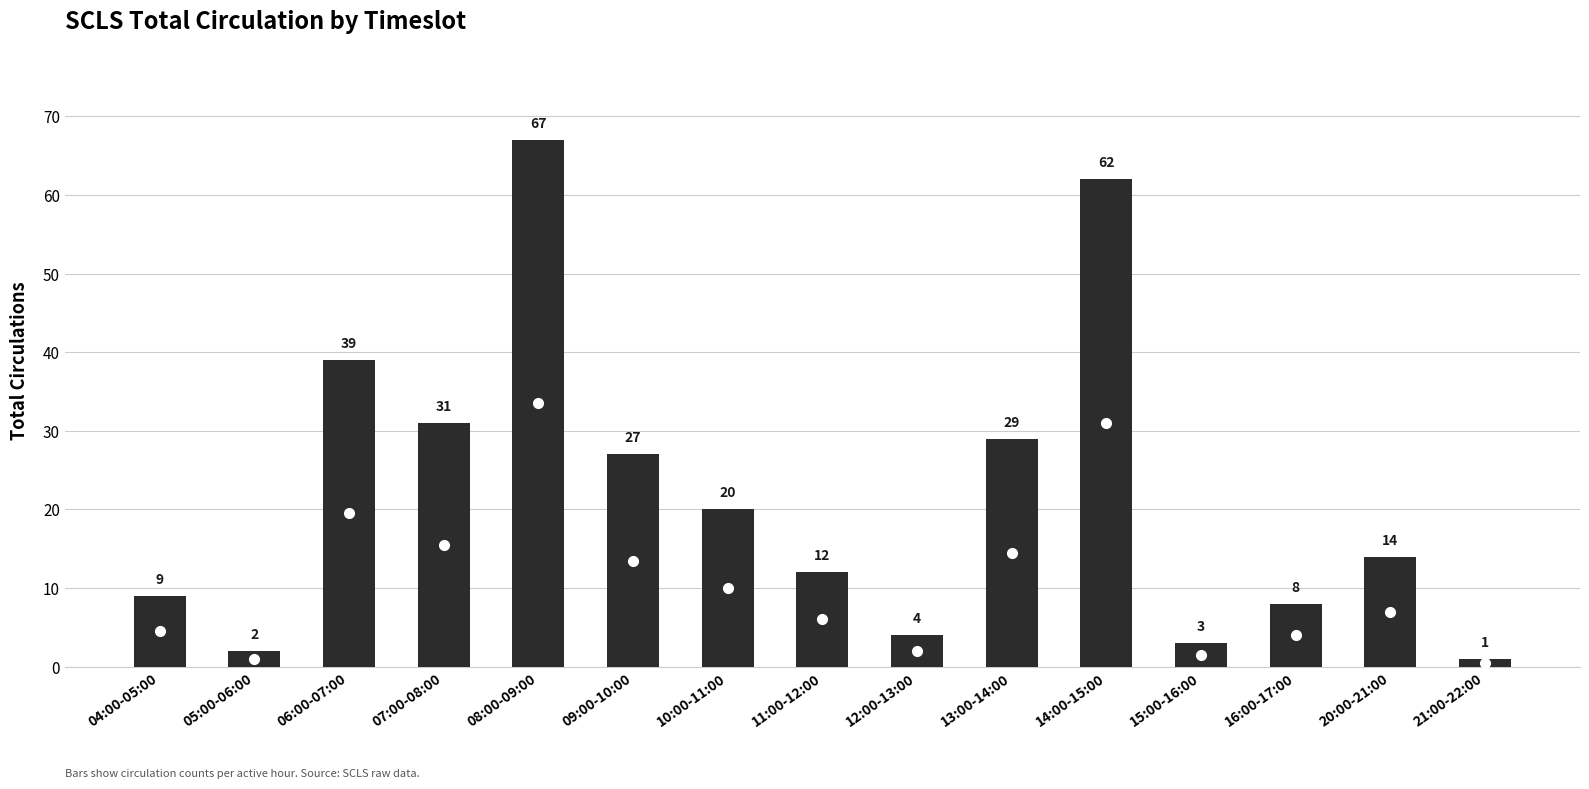

Count the number of data series in this chart.

1